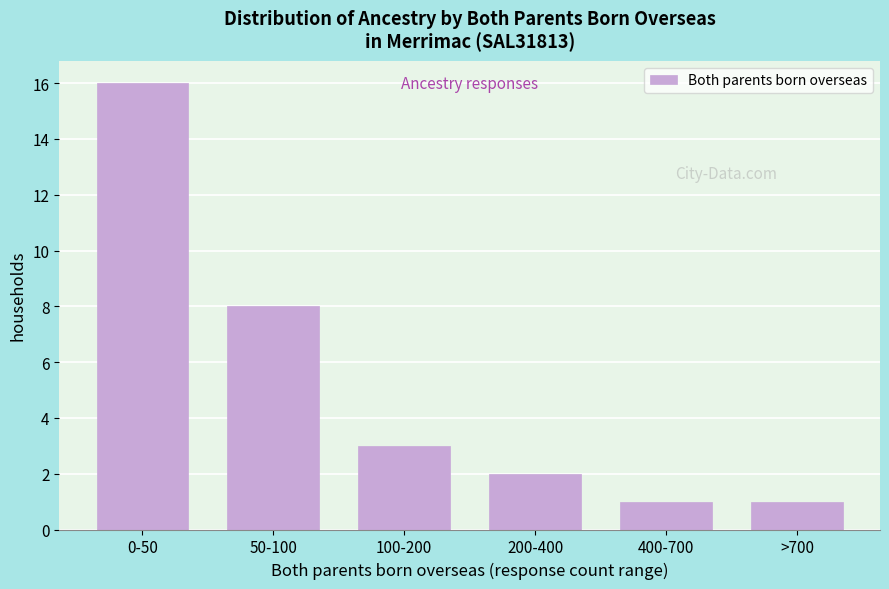

Reading left to right, list all the values displayed in this chart.

16	8	3	2	1	1